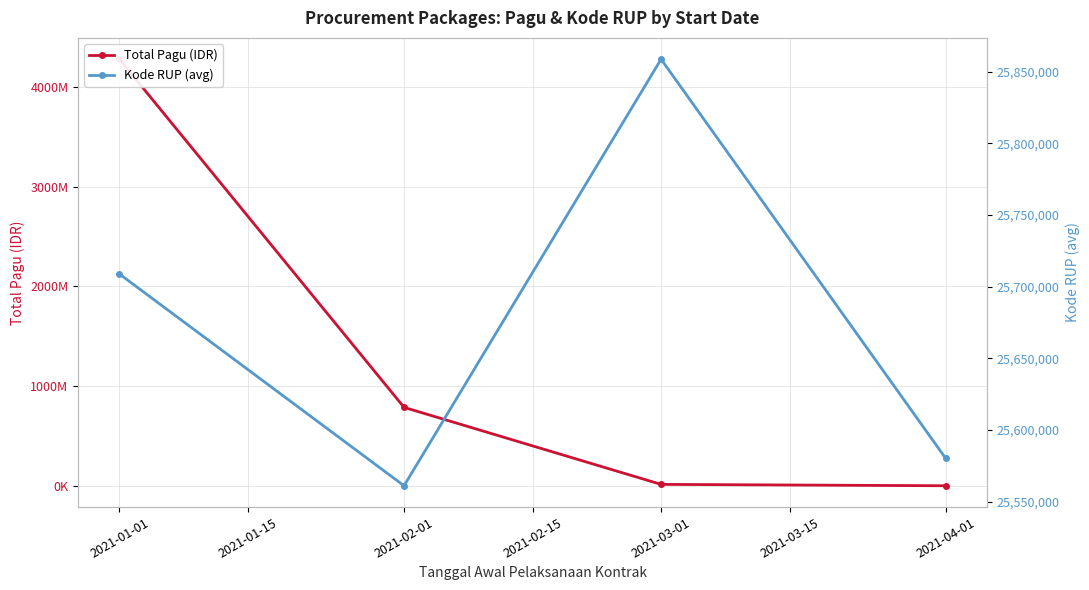

The value of Kode RUP (avg) at 2021-01-01 is 25708828.5. True or false?

True